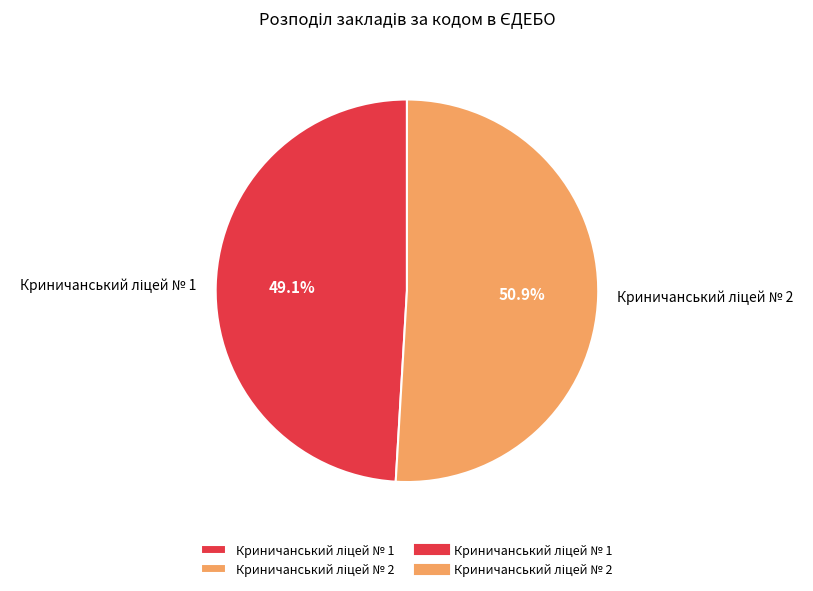

Is there a majority slice in this chart?

Yes